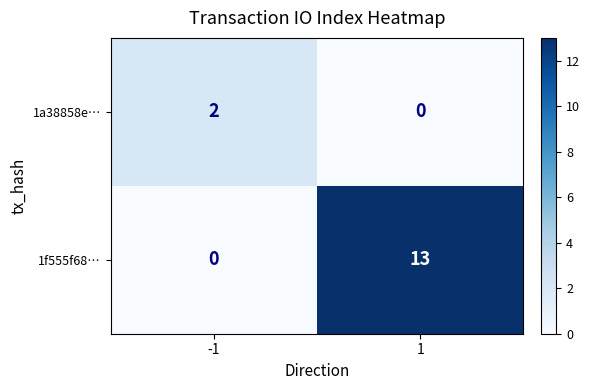

Reading right to left, transcribe all the data shown in this chart.

1a38858e…: 1=0	-1=2
1f555f68…: 1=13	-1=0